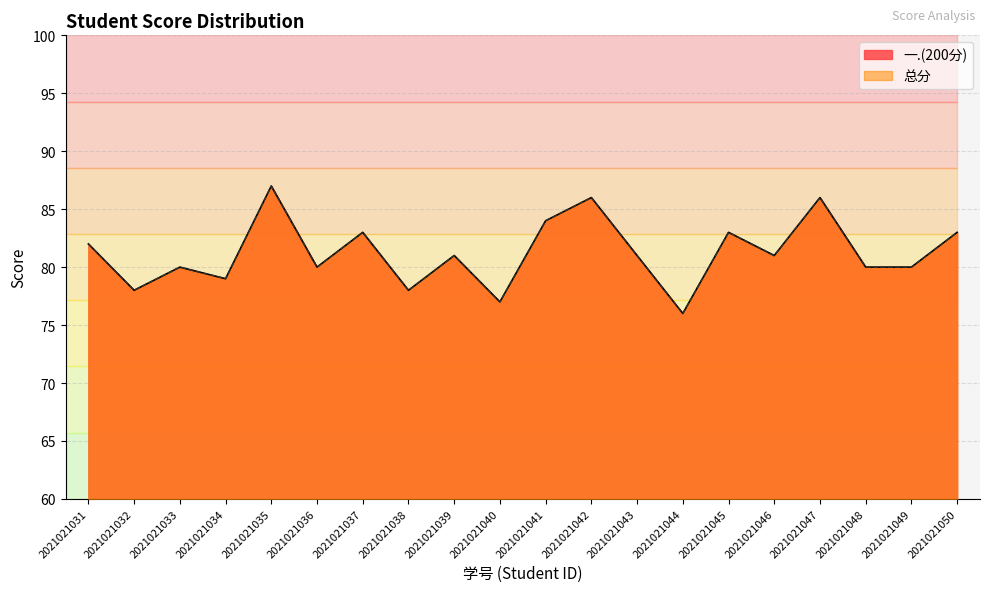

What is the maximum value shown in the chart?

87